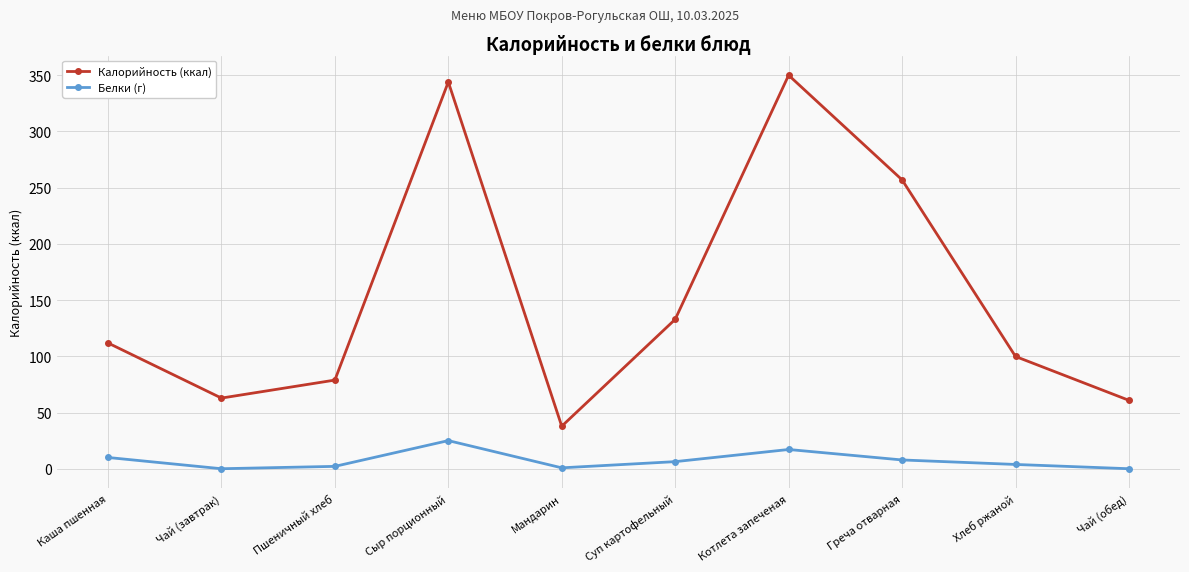

Is the value of Белки (г) at Мандарин greater than the value of Калорийность (ккал) at Каша пшенная?

No